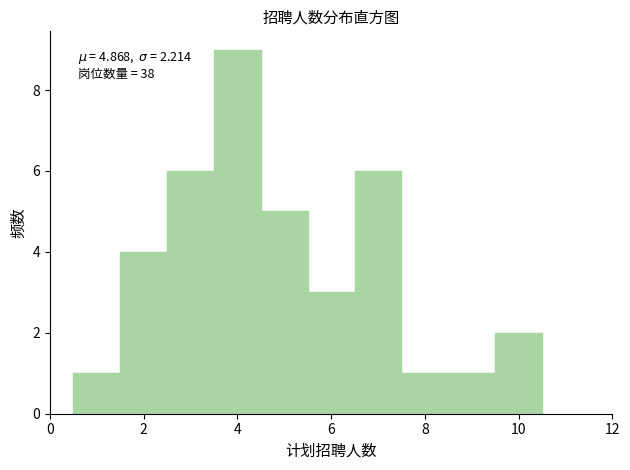

Which range on the x-axis has the tallest bar?

3.5 to 4.5